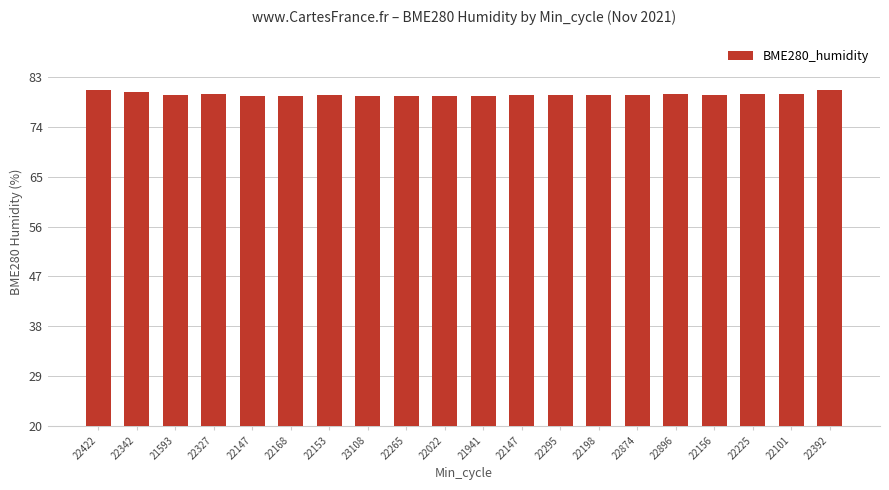

True or false: the data shows 37.1 at 22392.

False